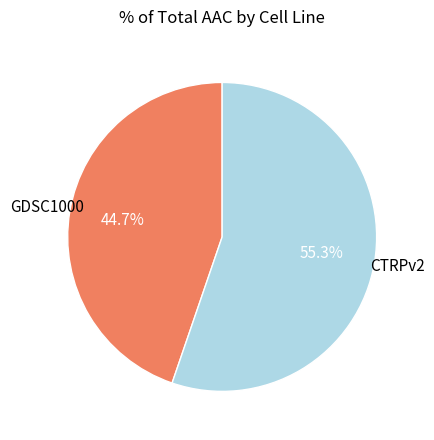

How many slices are in this pie chart?

2